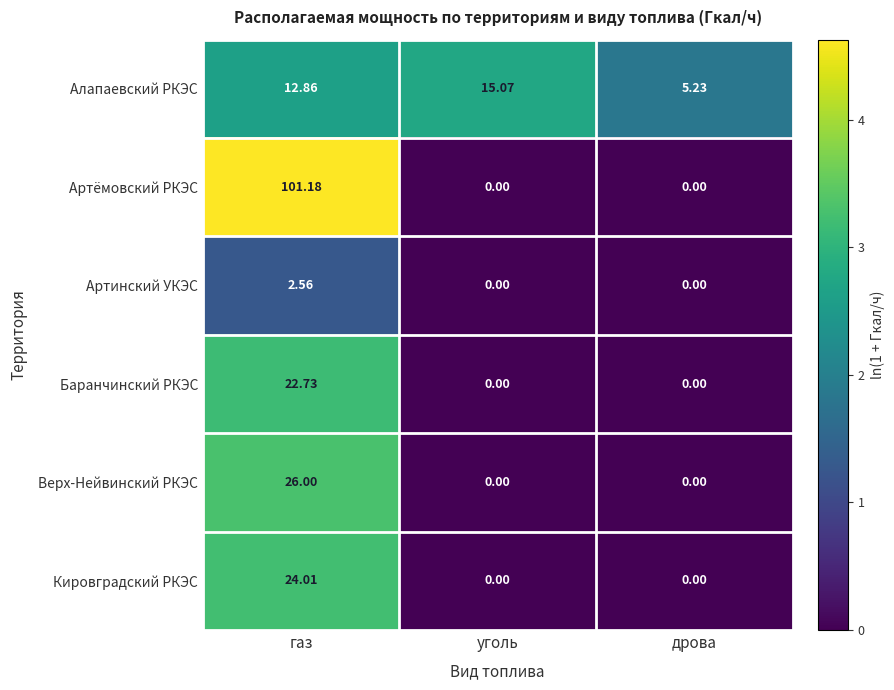

Which series has the largest total across all categories?

Артёмовский РКЭС